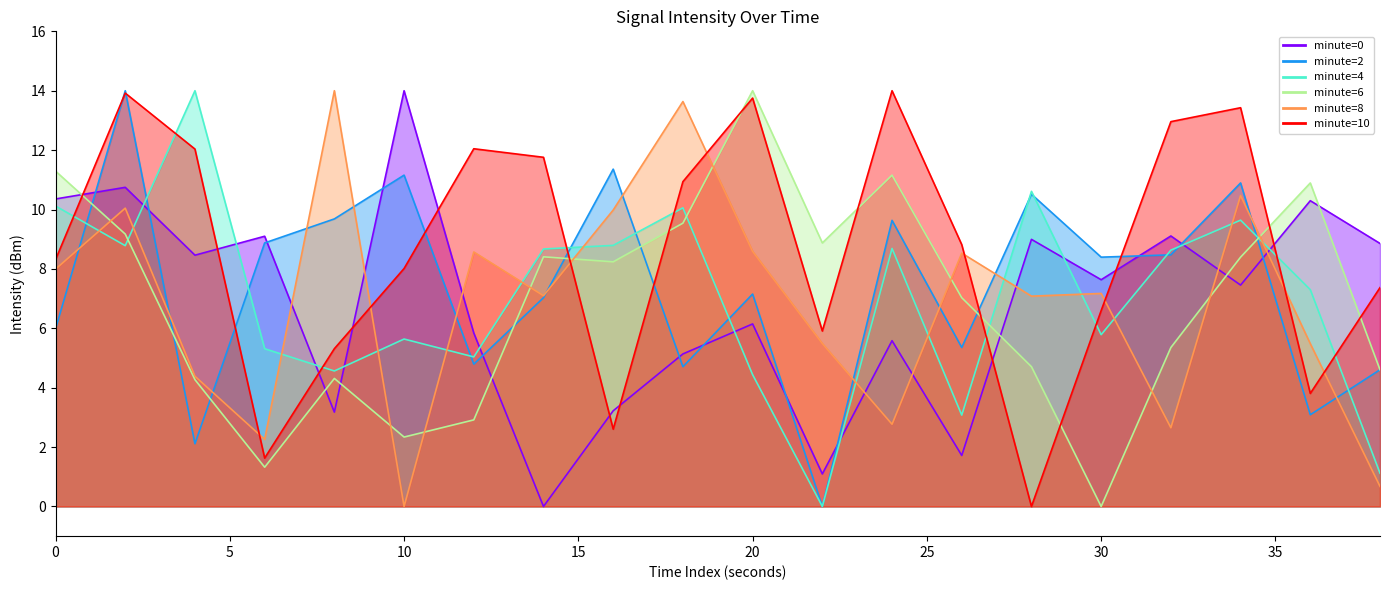

How many times do 4 and 0 cross each other?

10